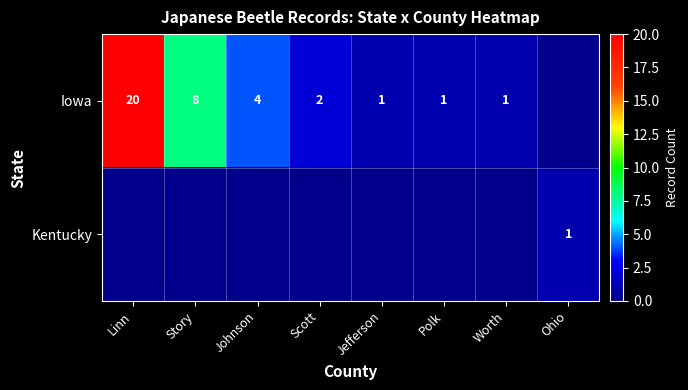

What is the sum of the Iowa values at Linn and Story?

28